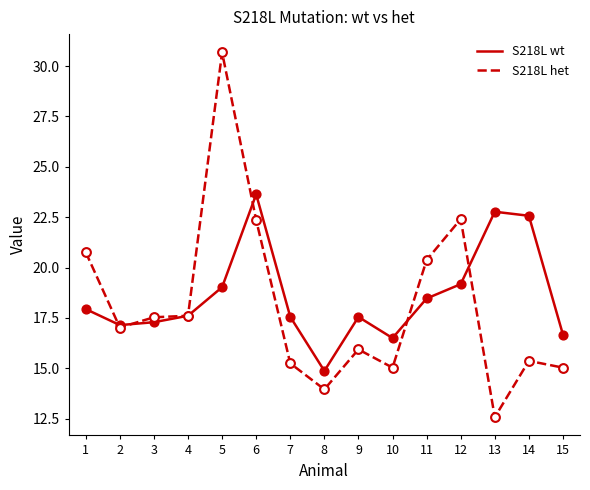

Which series has the largest total across all categories?

S218L wt